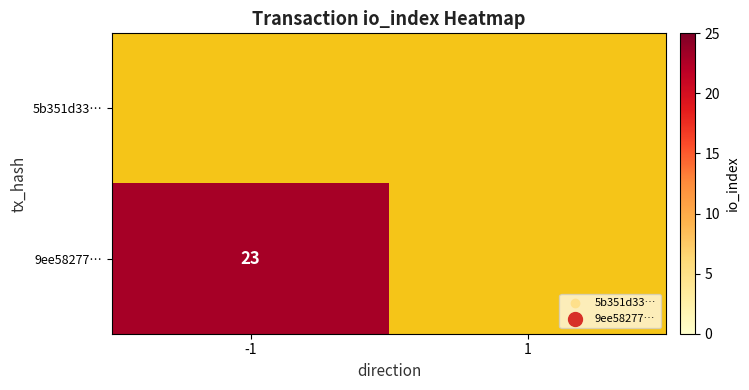

True or false: 9ee58277… has a value of 35.2 at -1.

False